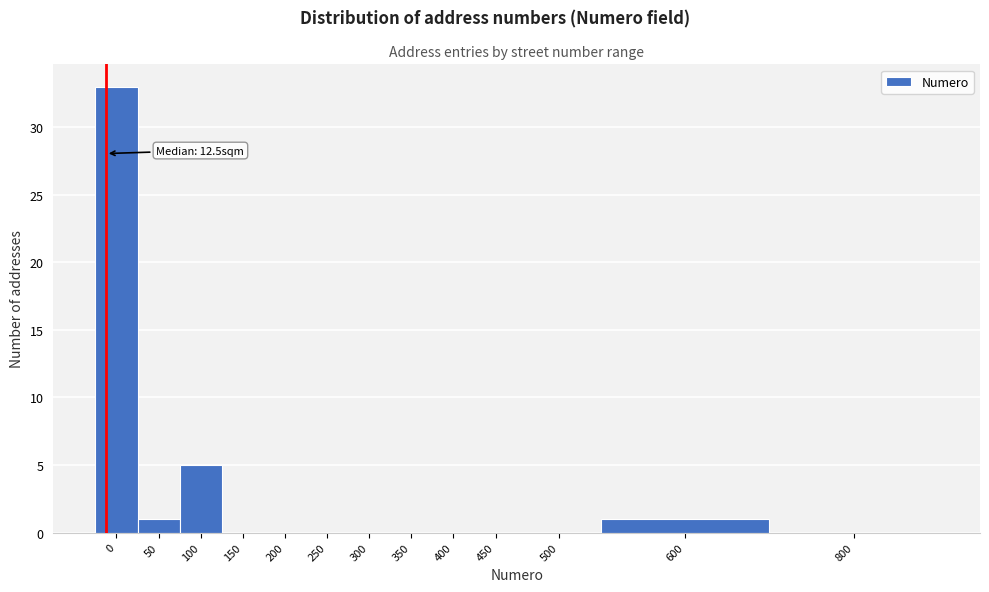

Reading left to right, extract all data points from this chart.

0=33	50=1	100=5	150=0	200=0	250=0	300=0	350=0	400=0	450=0	500=0	600=1	800=0